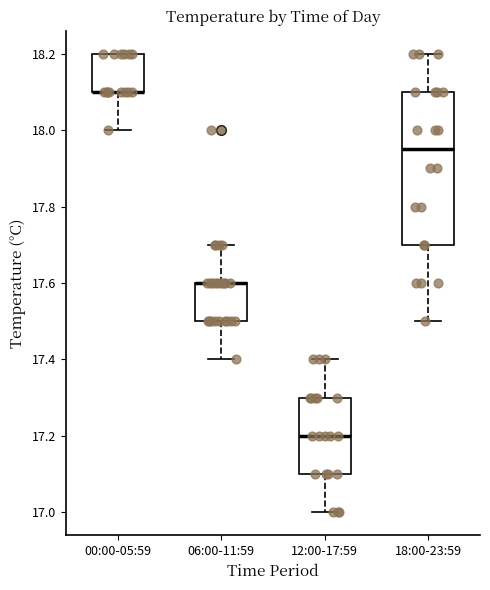

Reading left to right, read every box against the y-axis: the position of its median line, the range the box covers, and the ends of its whiskers. The values are not printed on the chart, so give them approximately, as read against the axis.

00:00-05:59: median 18.10 (drawn on the box's lower edge), box 18.10 to 18.20, whiskers 18.00 to 18.20
06:00-11:59: median 17.60 (drawn on the box's upper edge), box 17.50 to 17.60, whiskers 17.40 to 17.70
12:00-17:59: median 17.20, box 17.10 to 17.30, whiskers 17.00 to 17.40
18:00-23:59: median 17.96, box 17.70 to 18.10, whiskers 17.50 to 18.20